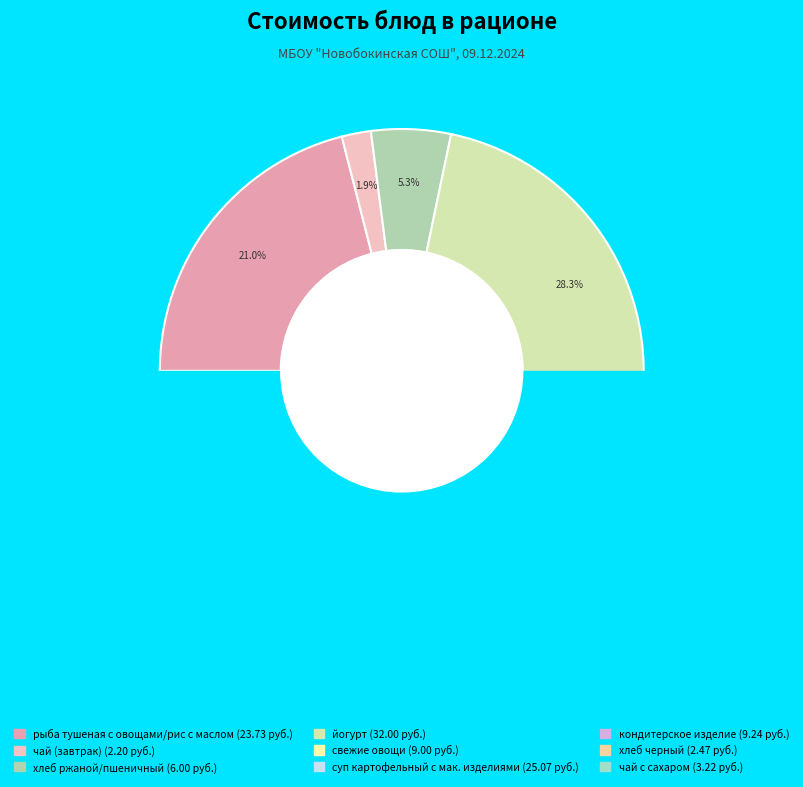

What percentage is the чай (завтрак) slice, to the nearest percent?

2%